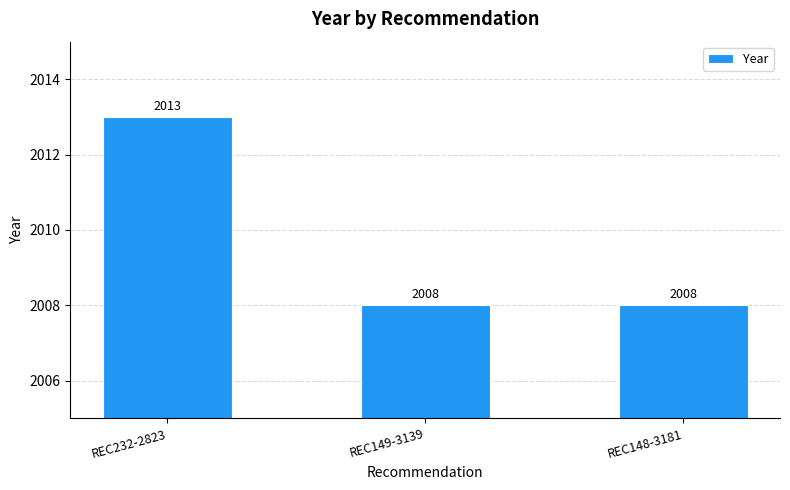

Which has a higher value, REC148-3181 or REC232-2823?

REC232-2823